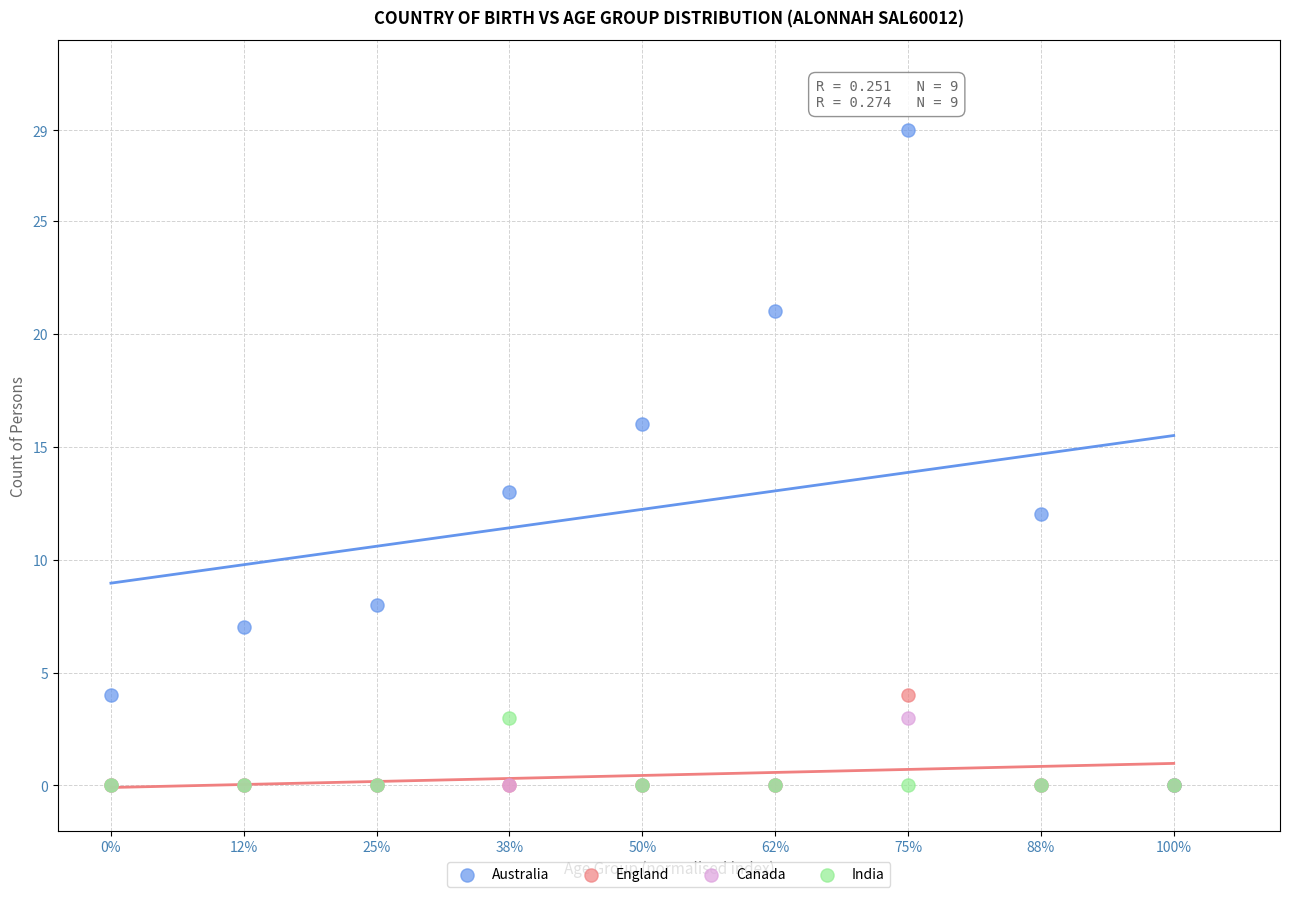

Across all series, what Y value is closest to 14?

13